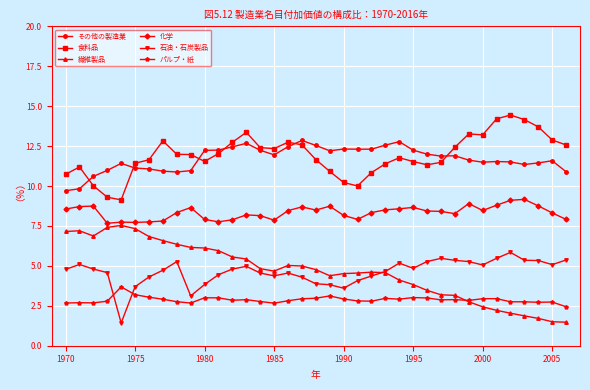

True or false: 繊維製品 has more than 0 points higher than both neighbors.

True